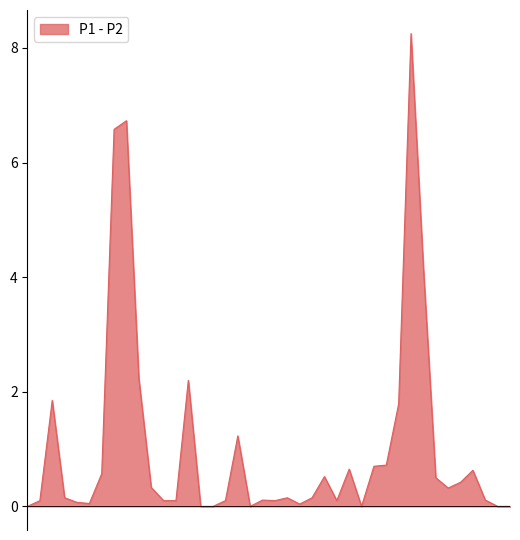

What is the difference between the maximum and minimum values?

8.2